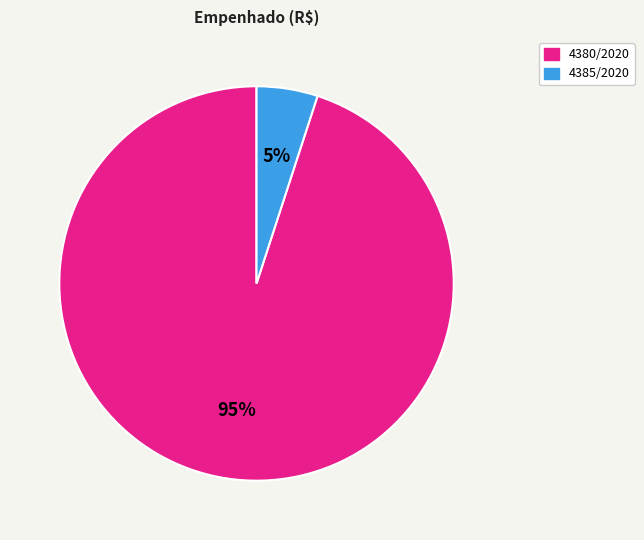

How many segments does this pie chart have?

2